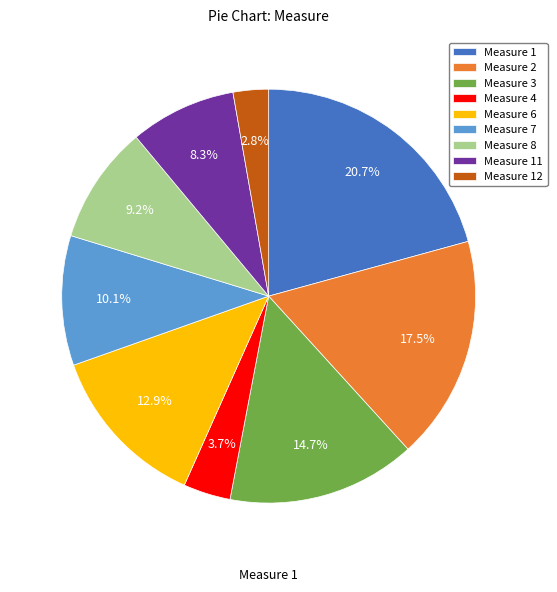

What is the largest slice in the pie chart?

Measure 1